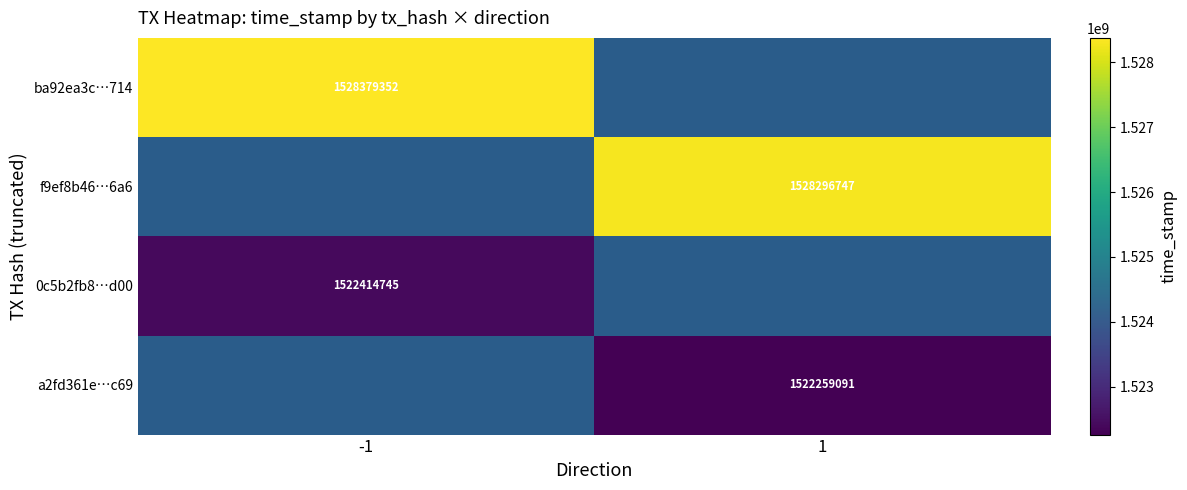

The a2fd361e…c69 series shows 753174682 at 1. True or false?

False